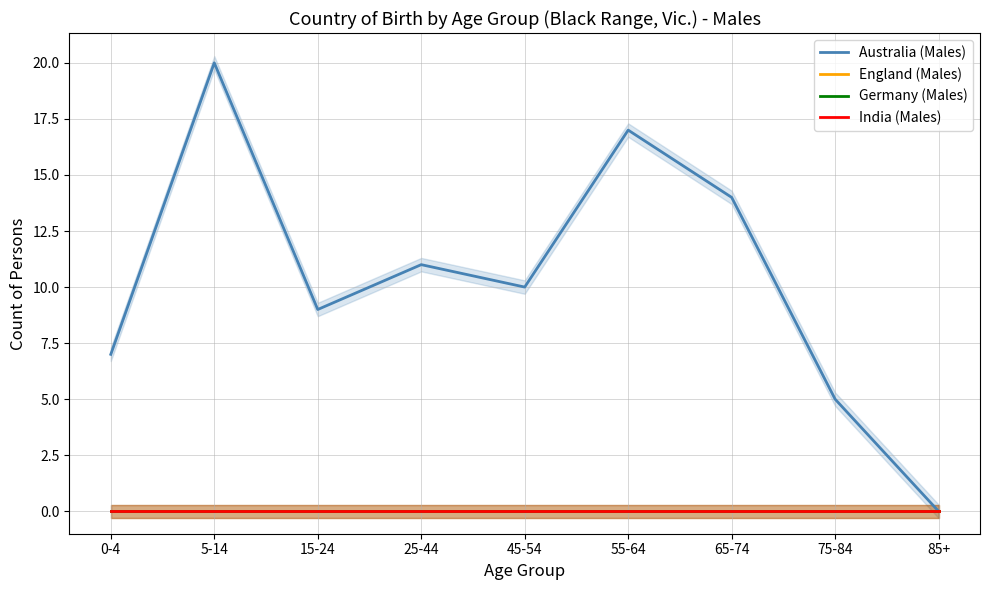

Rank the categories by England (Males) value from lowest to highest.

0-4, 5-14, 15-24, 25-44, 45-54, 55-64, 65-74, 75-84, 85+